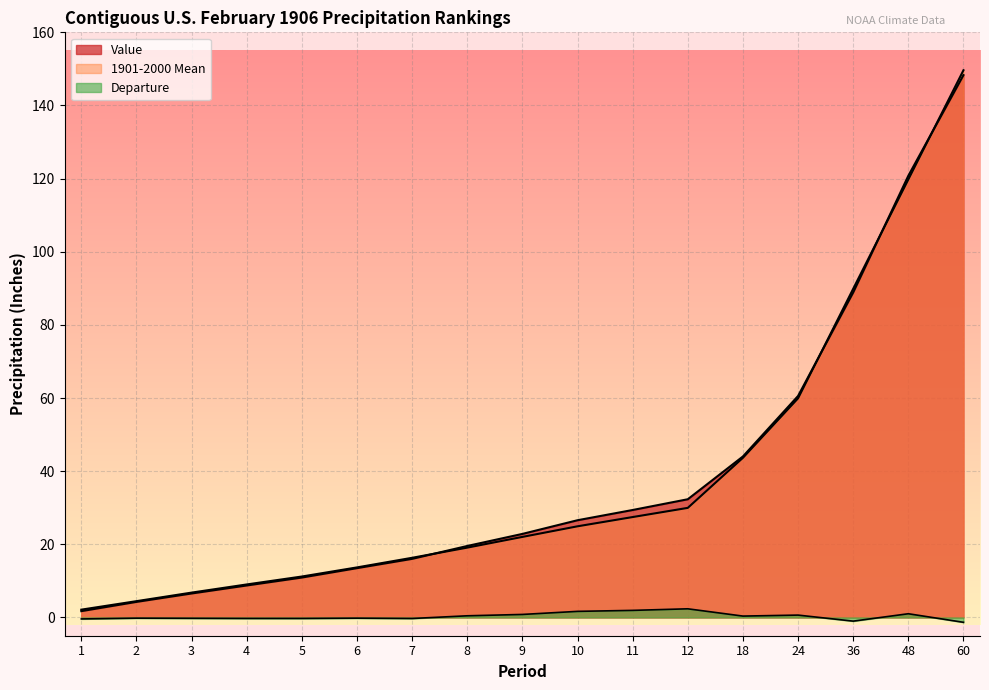

In Departure, how many points are lower than both neighbors (excluding endpoints)?

3